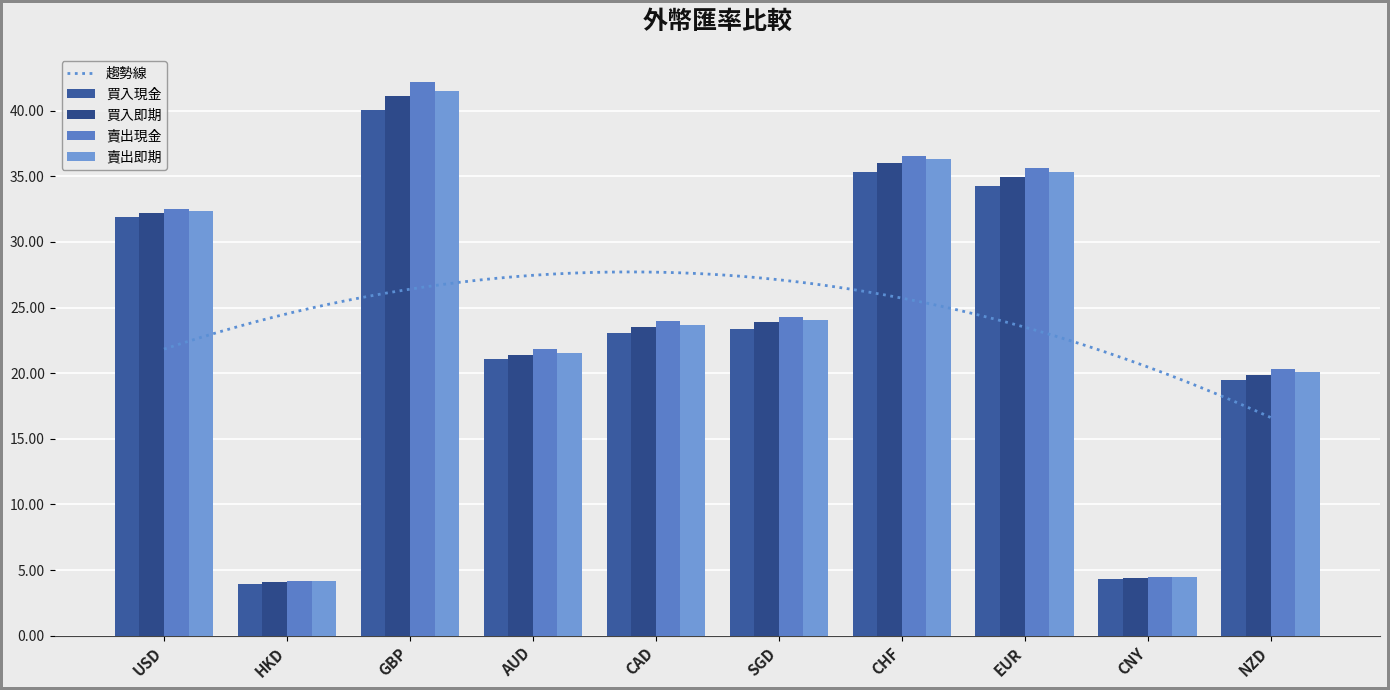

At which label does 買入即期 reach its minimum?

HKD